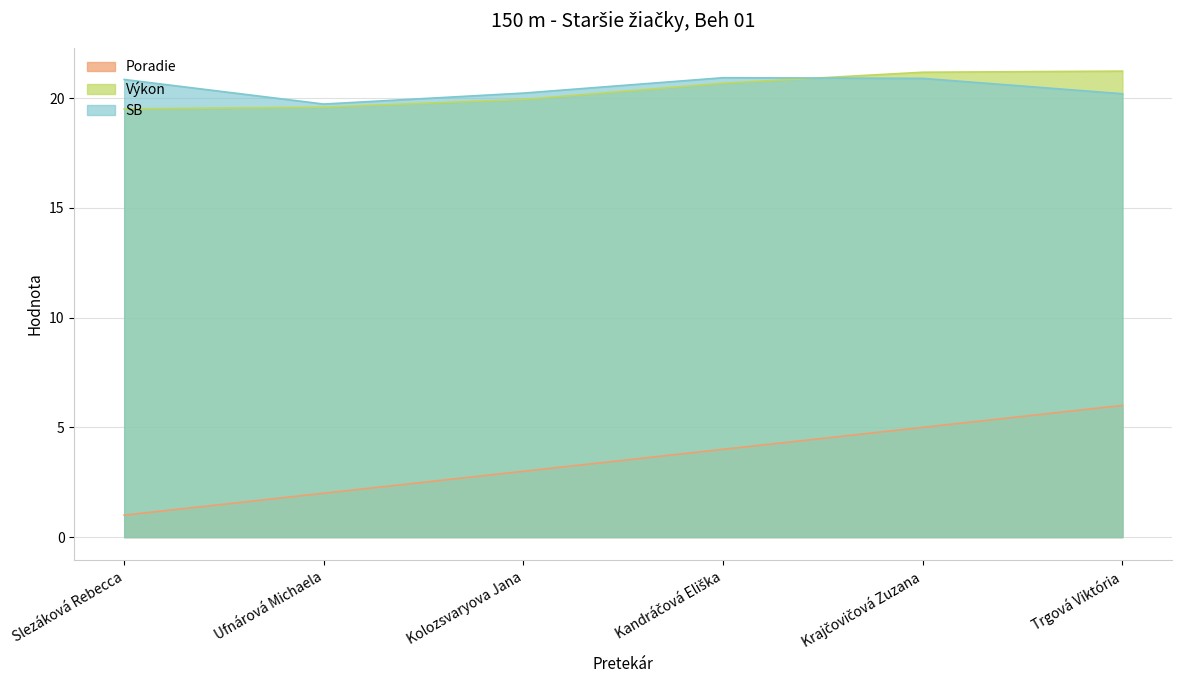

What is the greatest value displayed?

21.2